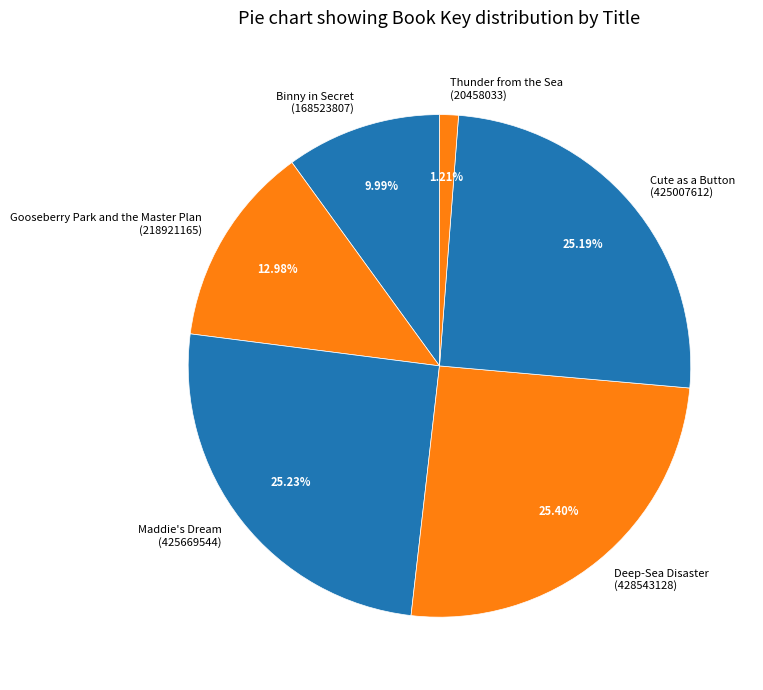

To the nearest percent, what percentage of the pie is Deep-Sea Disaster?

25%